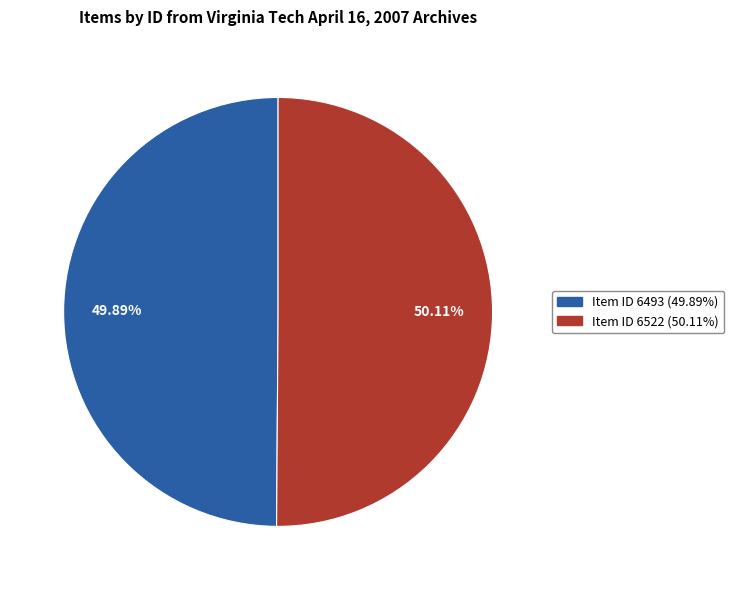

Does any single category account for the majority?

Yes